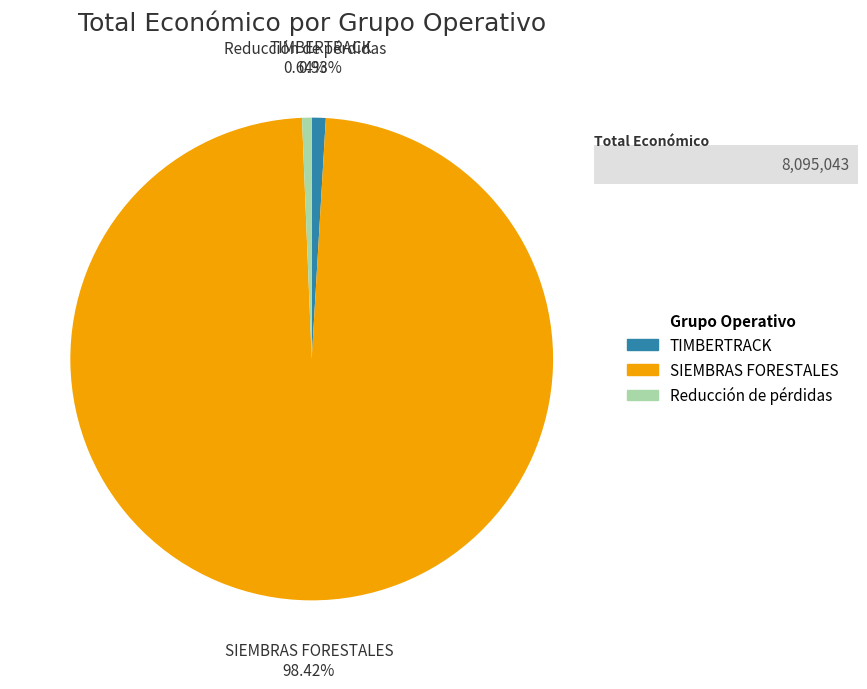

To the nearest percent, what percentage of the pie is SIEMBRAS FORESTALES?

98%